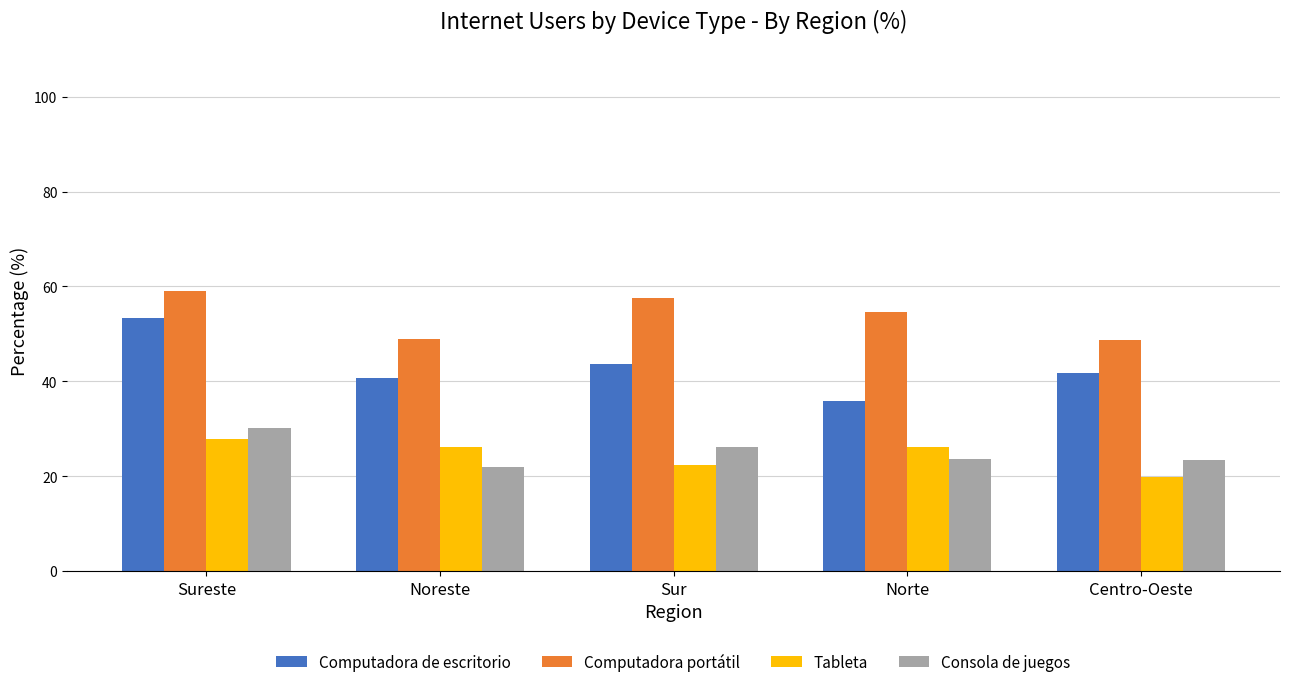

What is the difference between the Tableta values at Norte and Sur?

3.7